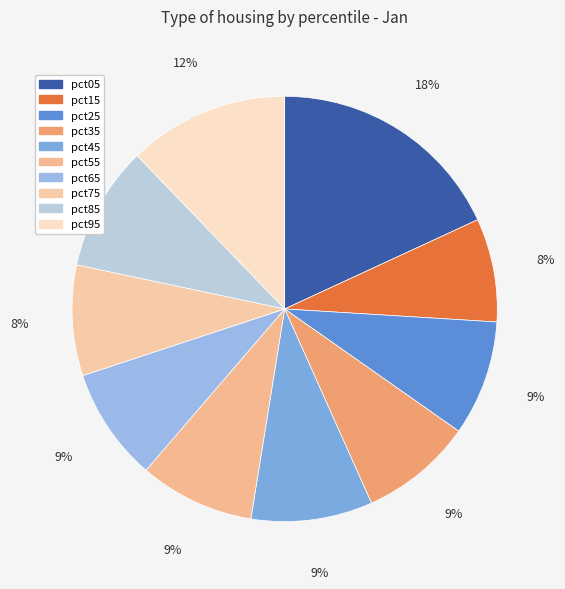

Is the sum of pct85 and pct95 greater than half?

No